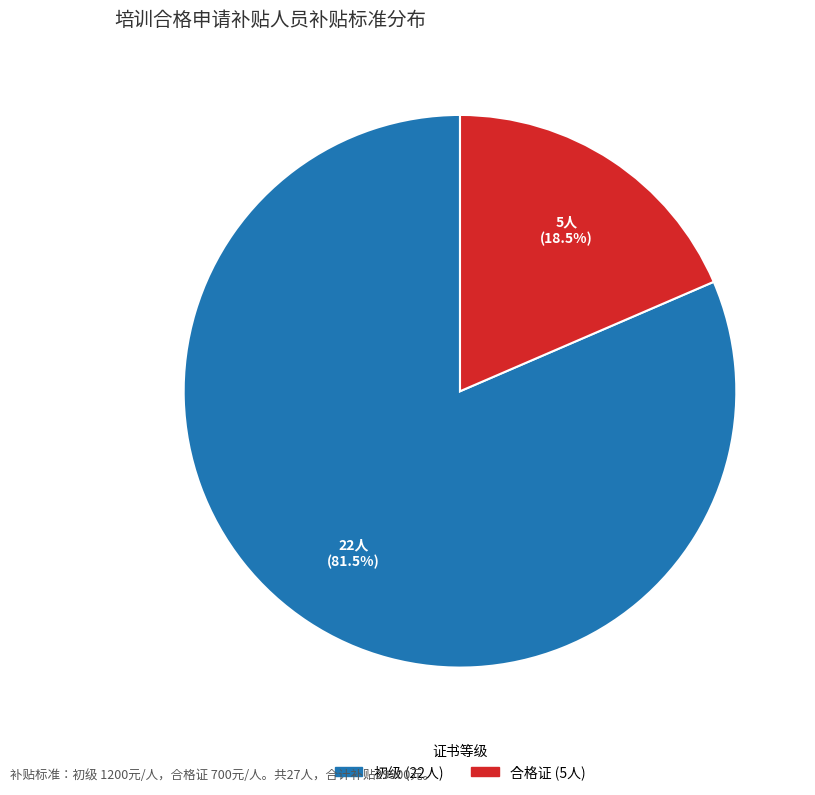

Does any single category account for the majority?

Yes